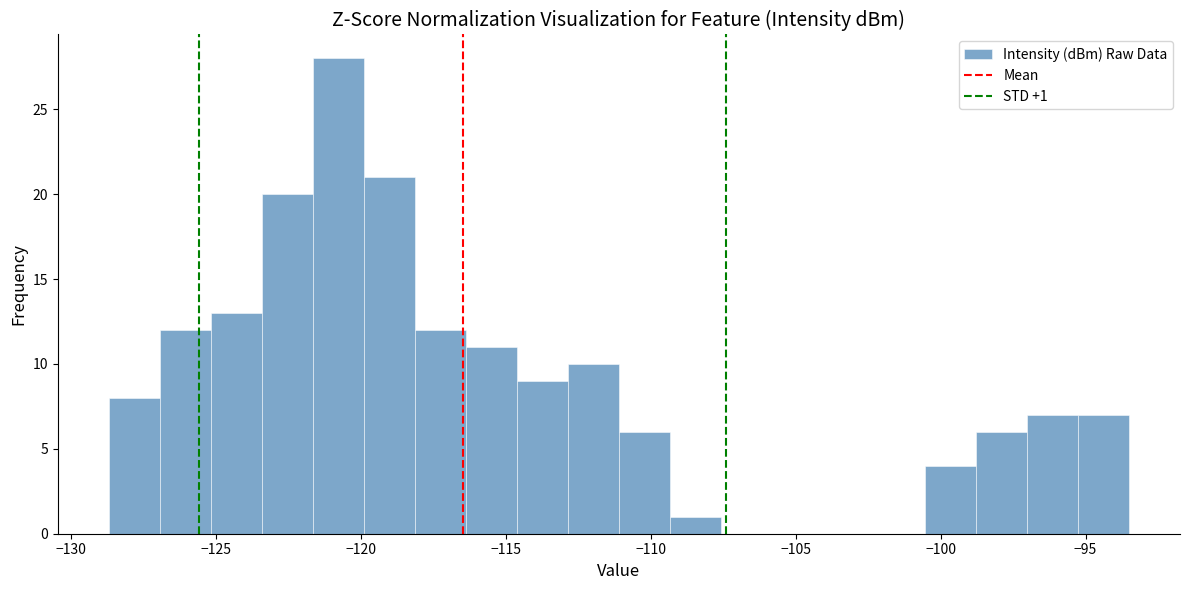

Read against the x-axis, roughly where is the centre of the tallest bar?

-121.0